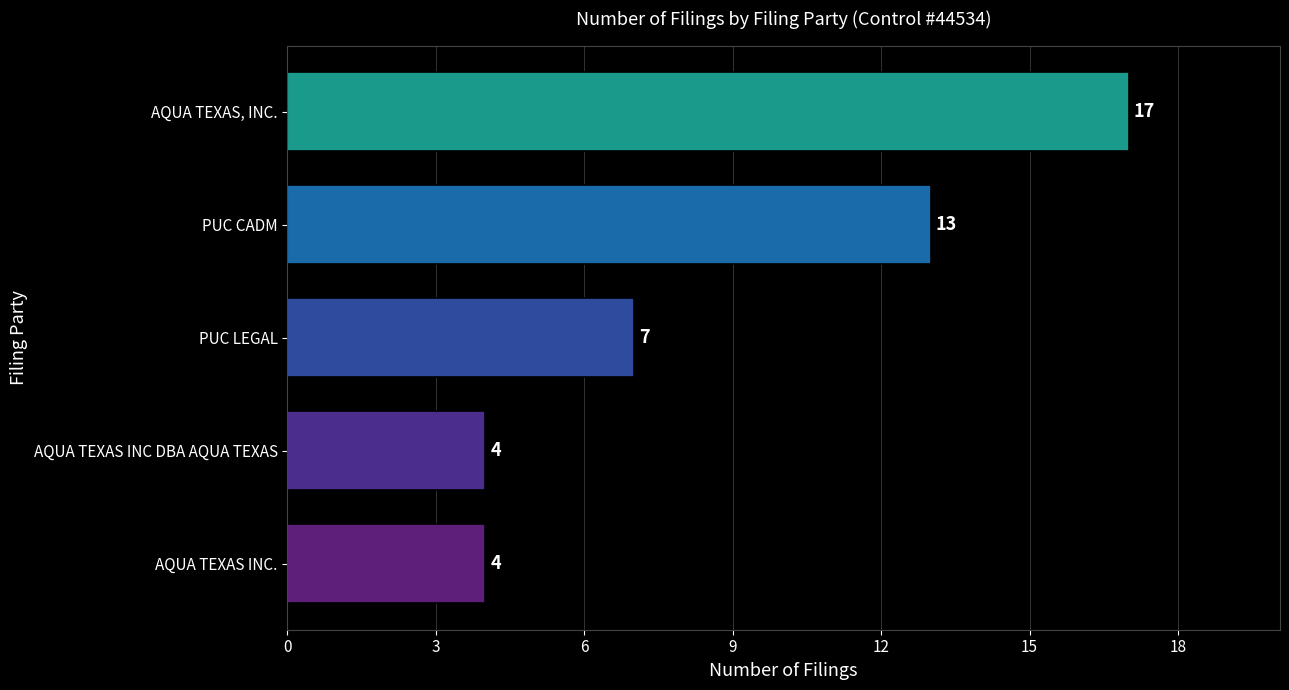

At which label is the value closest to 10?

PUC LEGAL